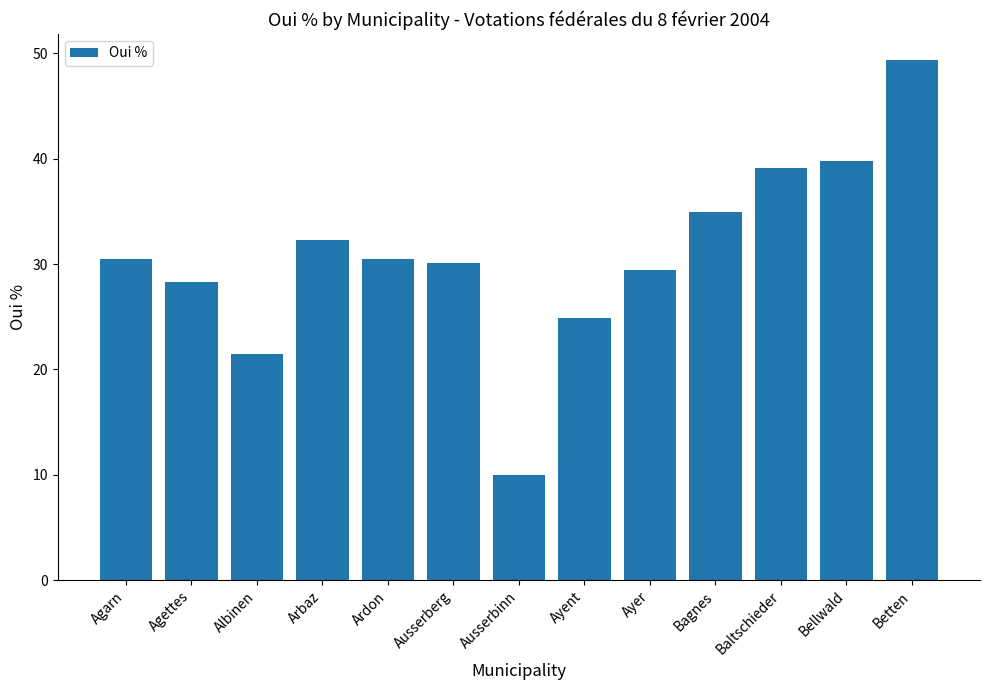

What is the sum of the values at Baltschieder and Agarn?

69.6